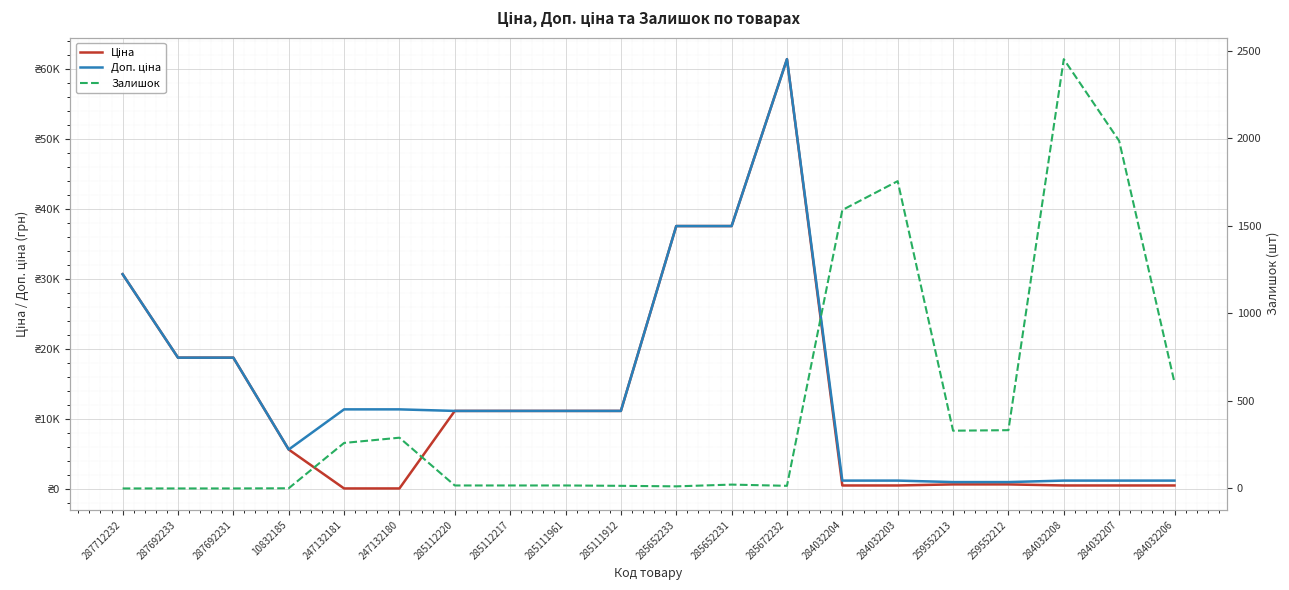

What is the sum of all Ціна values?

259669.4